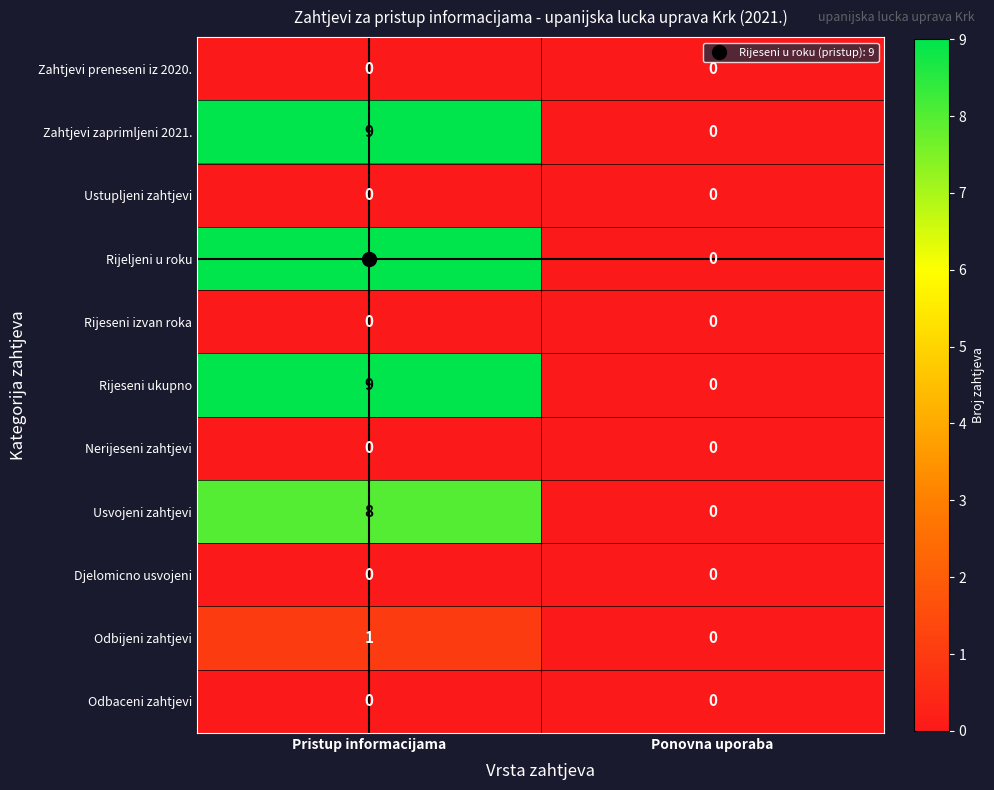

What value does the Zahtjevi zaprimljeni 2021. series have at Pristup informacijama?

9